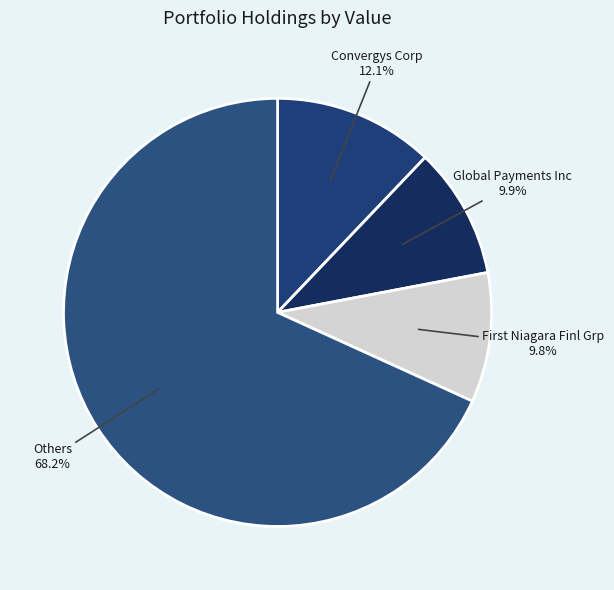

Count the number of slices in the pie.

4